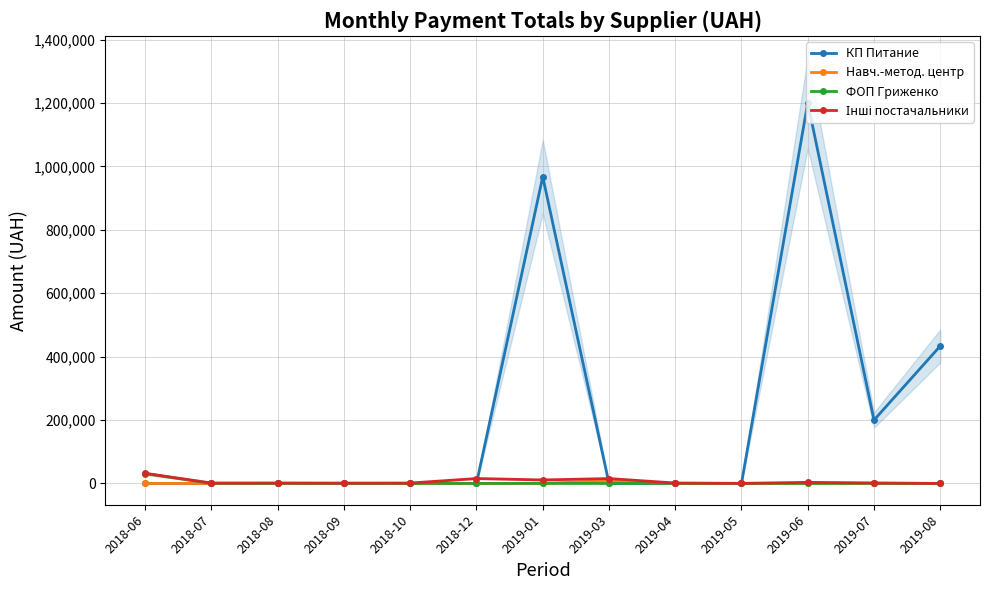

Which series changed the most between 2018-12 and 2019-06?

КП Питание